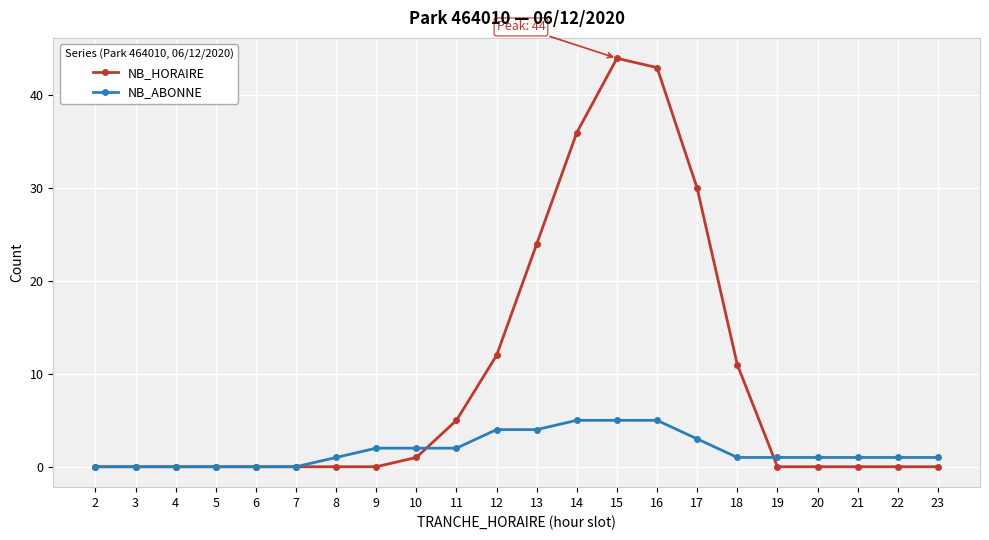

The value of NB_HORAIRE at 18 is 19. True or false?

False